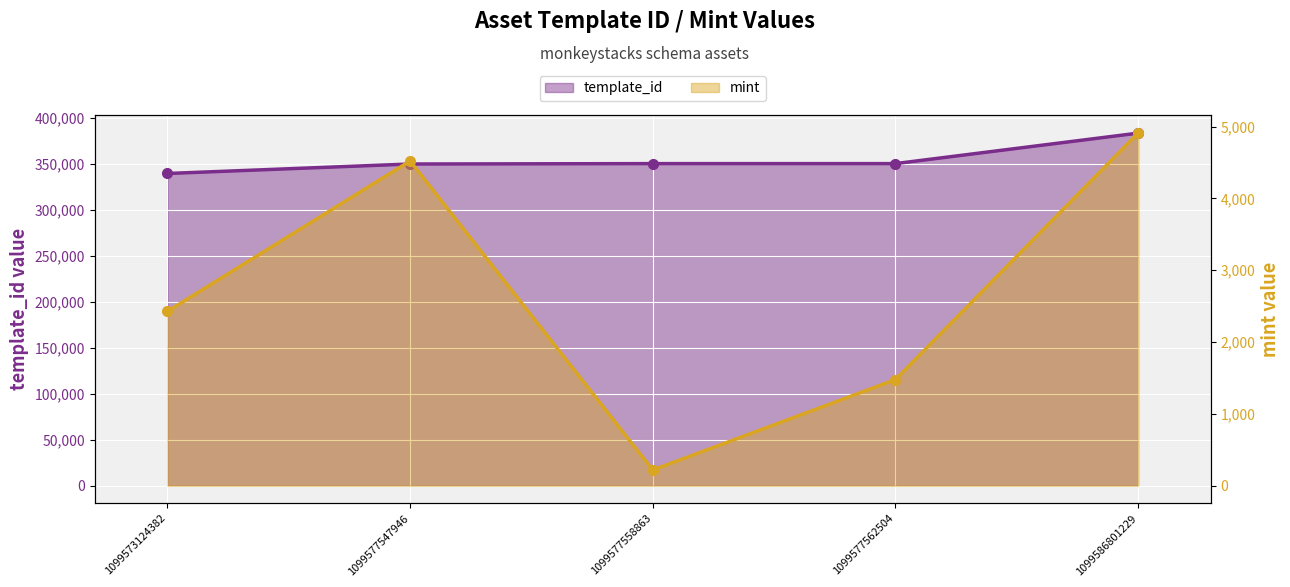

Reading left to right, what are all the values shown in this chart?

template_id: 339228	349523	349950	349951	383071
mint: 2428	4521	219	1478	4909